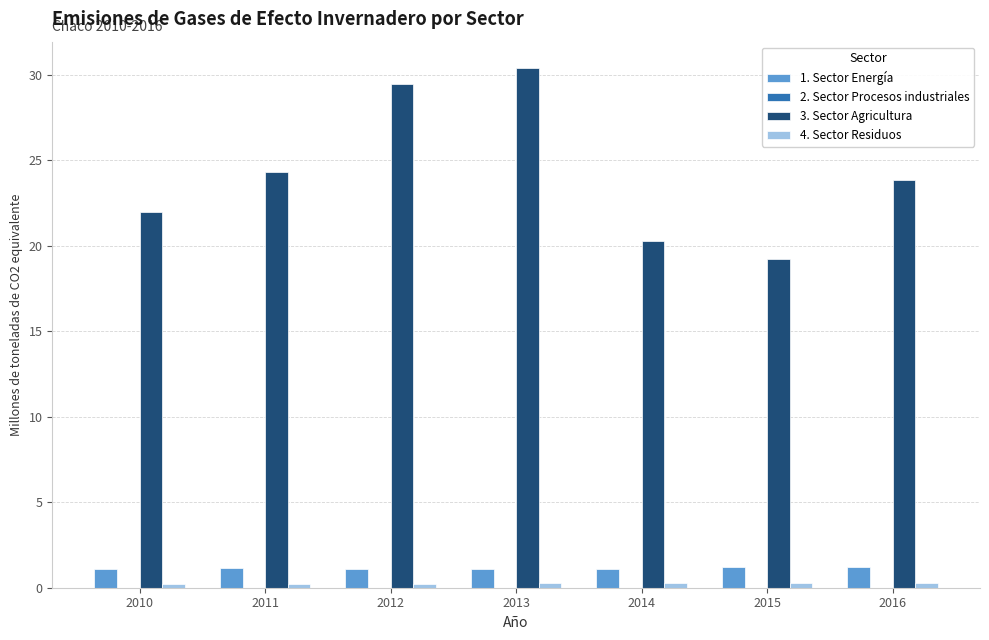

Which series has the largest total across all categories?

3. Sector Agricultura